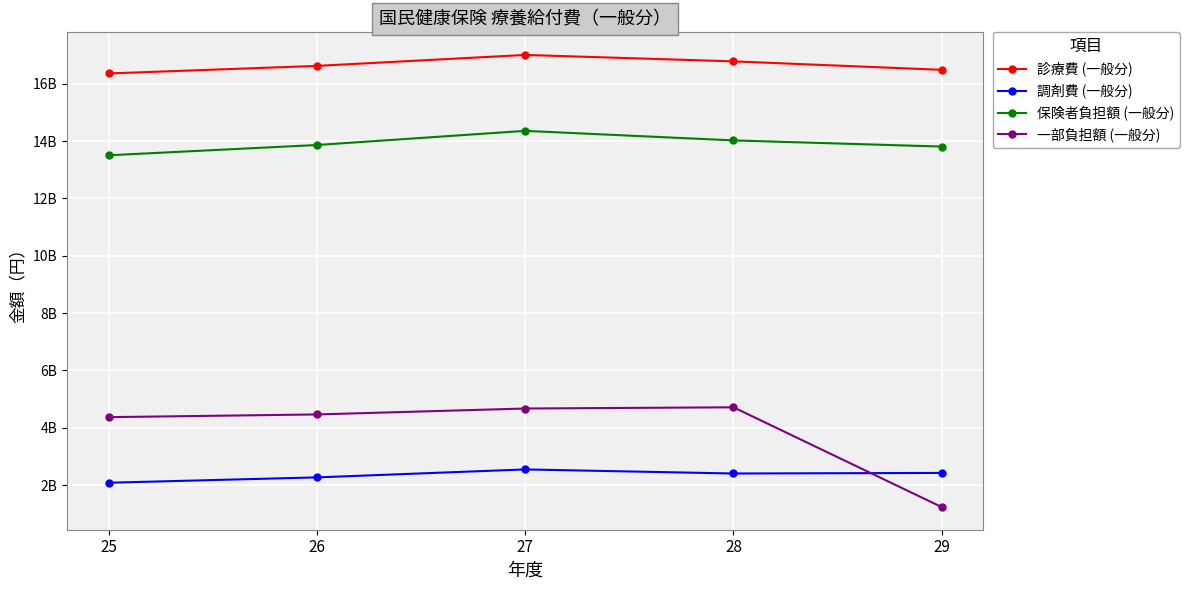

What is the maximum value shown in the chart?

17007050432